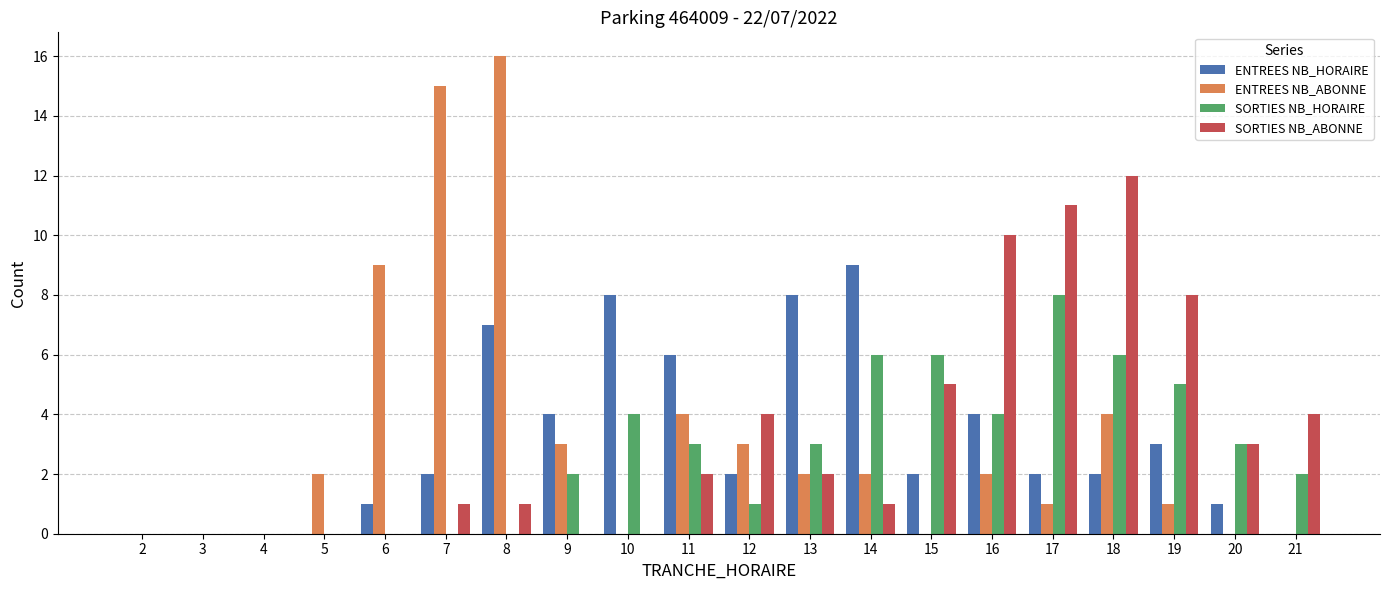

What is the sum of all SORTIES NB_HORAIRE values?

53